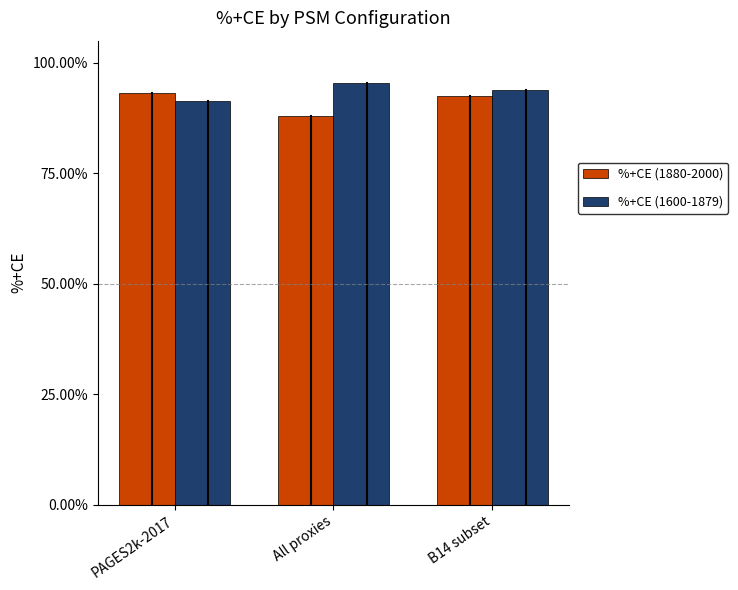

What is the sum of the %+CE (1600-1879) values at PAGES2k-2017 and B14 subset?

185.2